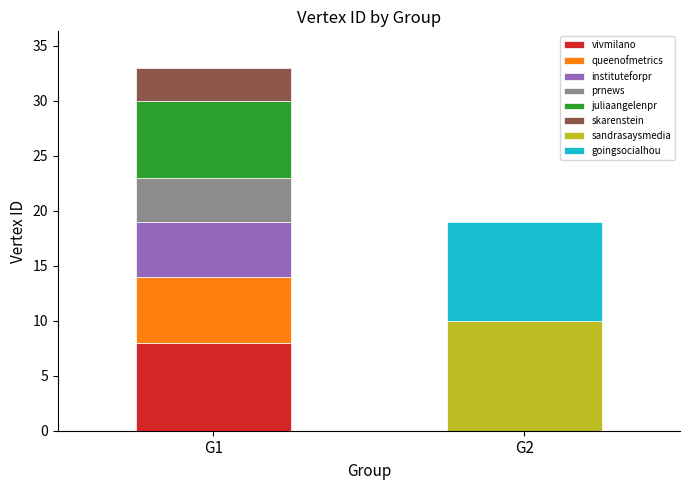

List the labels in order of value, largest first.

sandrasaysmedia, goingsocialhou, vivmilano, juliaangelenpr, queenofmetrics, instituteforpr, prnews, skarenstein